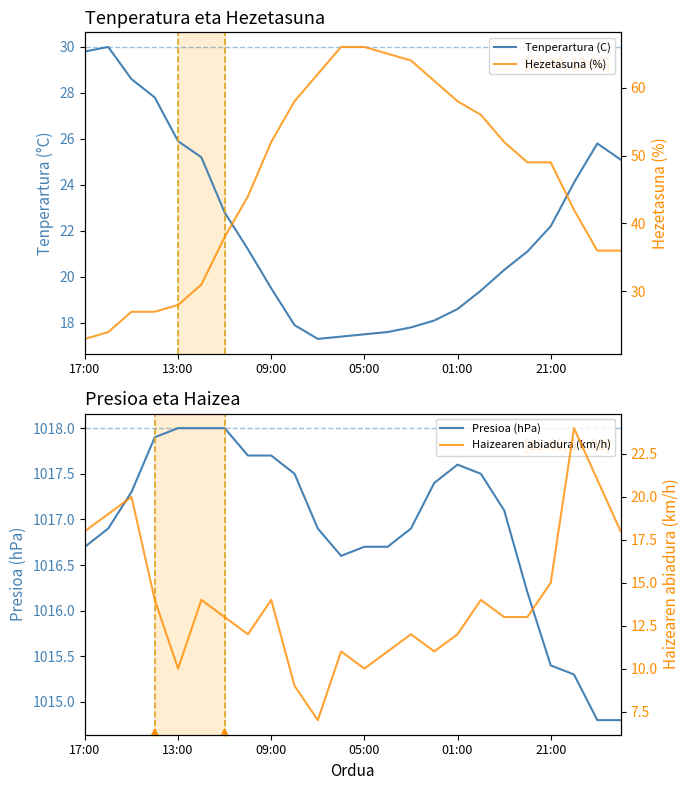

How many data points in Tenperartura (C) are above 21?

13